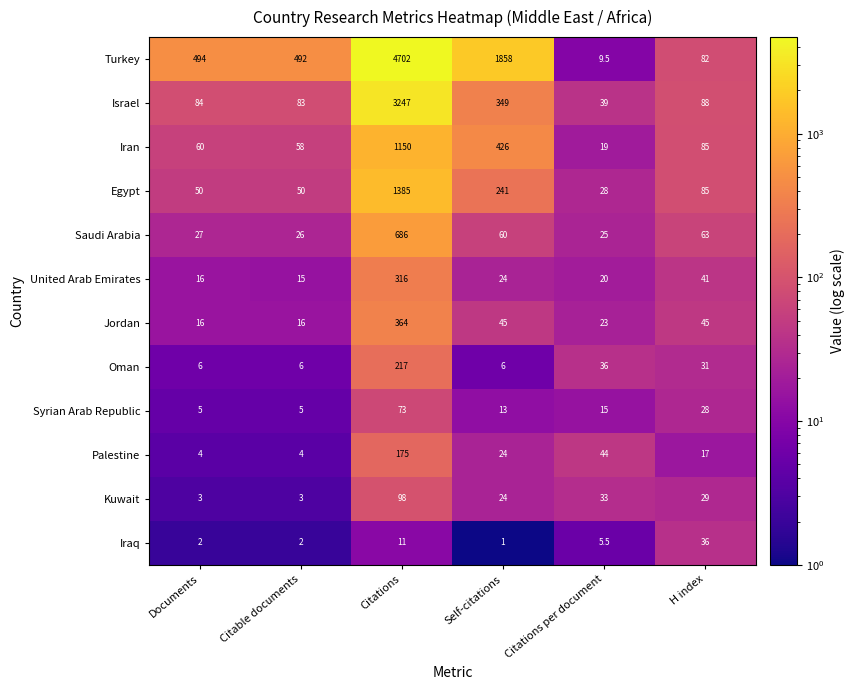

How many data points does each series have?

6